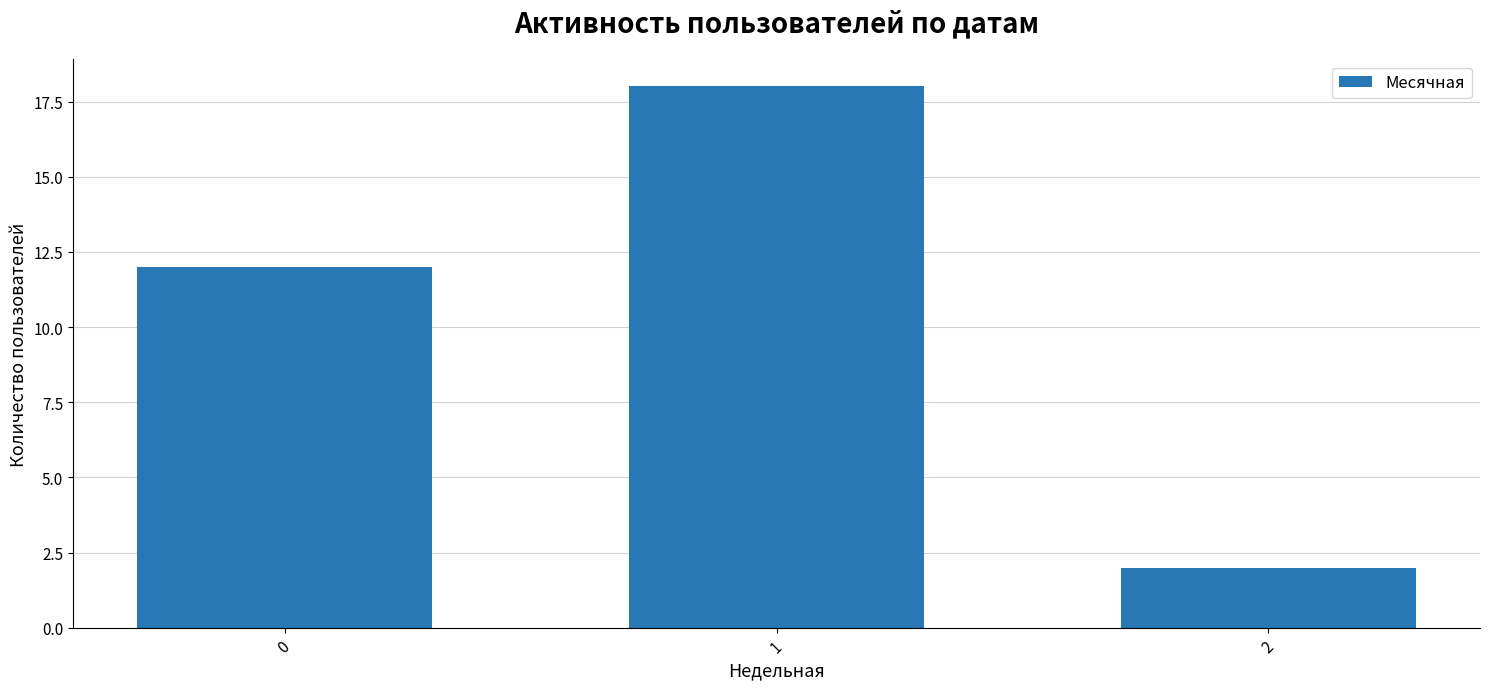

Reading right to left, what are all the values shown in this chart?

2=2	1=18	0=12